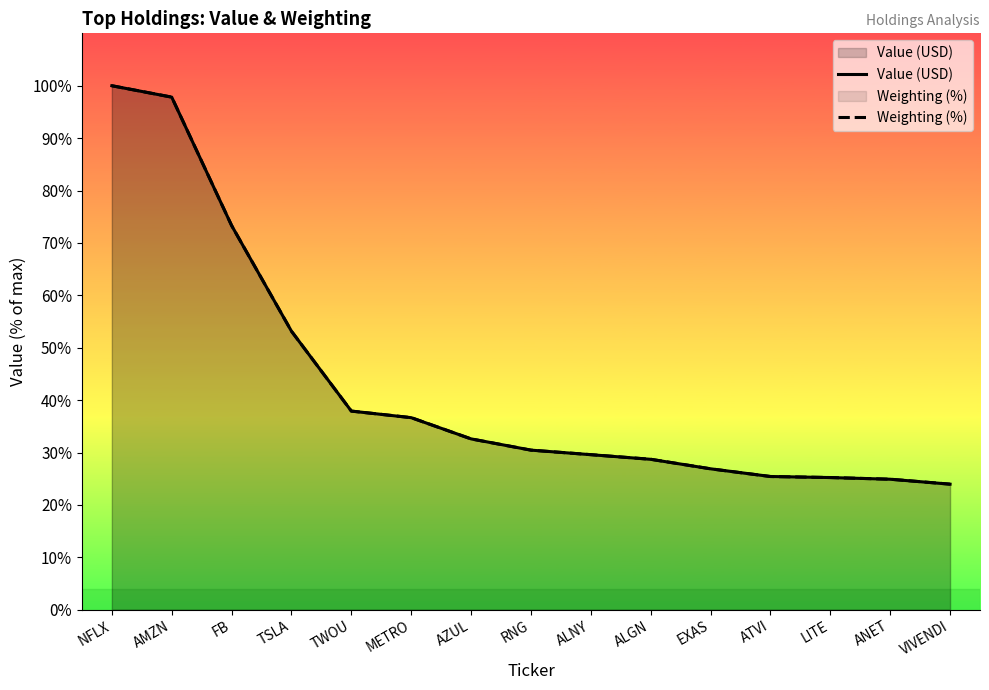

How many values in the Weighting (%) series exceed 135509913?

8